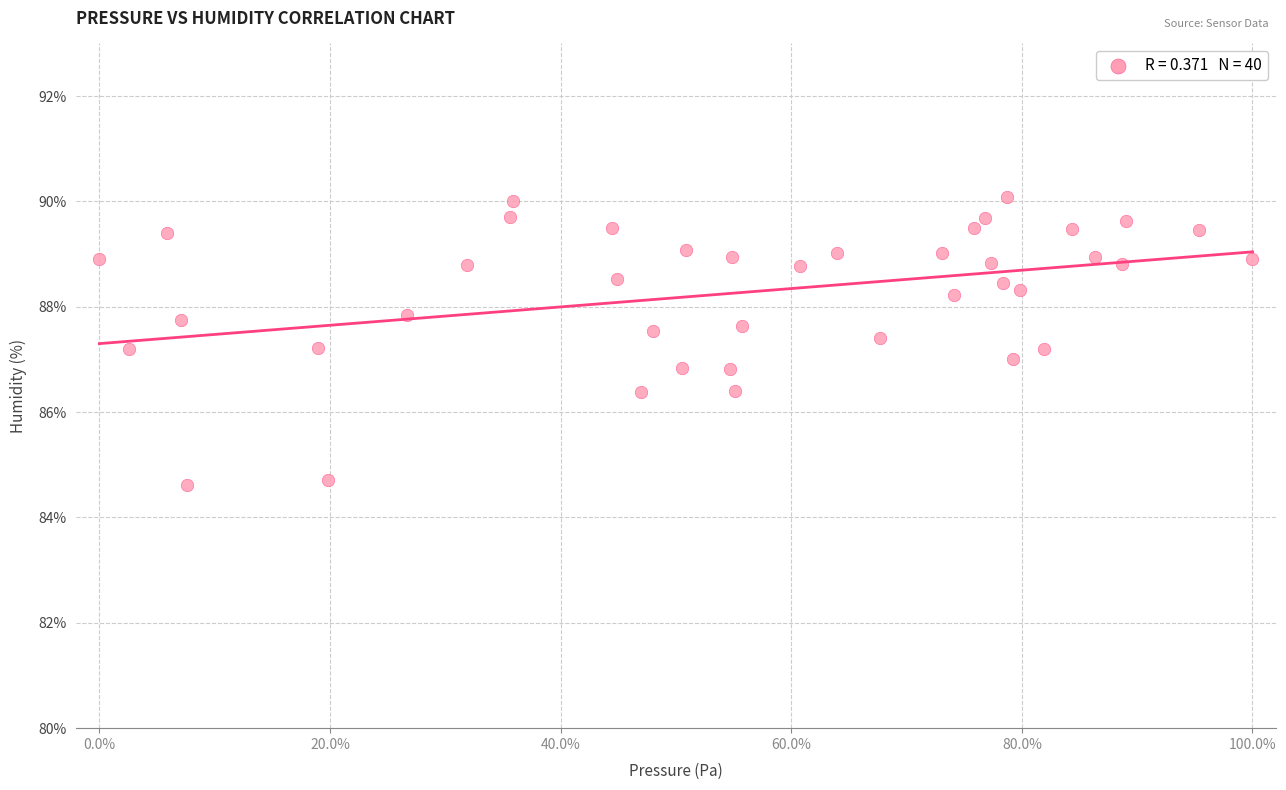

What is the range of X values (max minus min)?

100.0